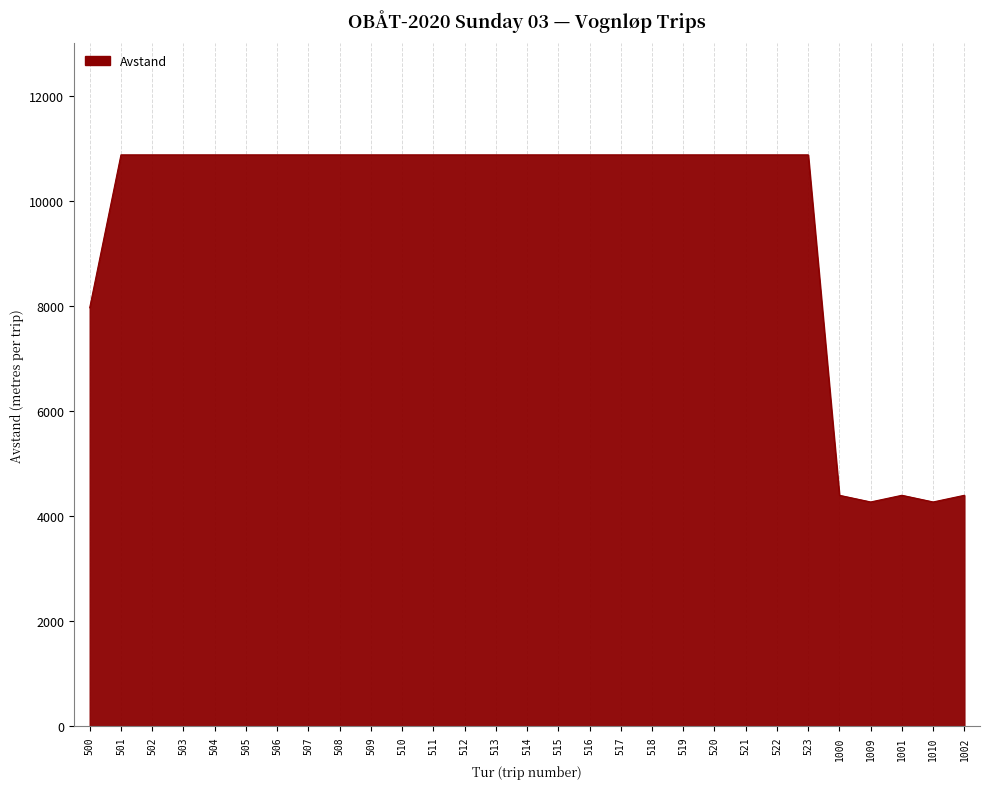

Which has a higher value, 1009 or 515?

515